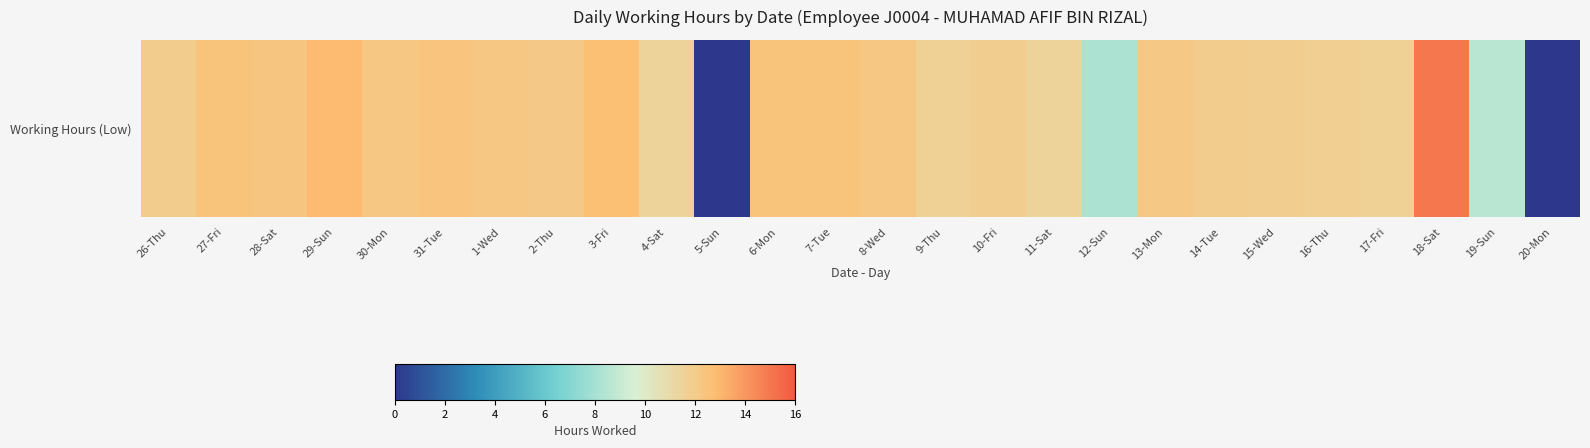

Approximately how many times larger is the value at 26-Thu compared to 29-Sun?

0.9